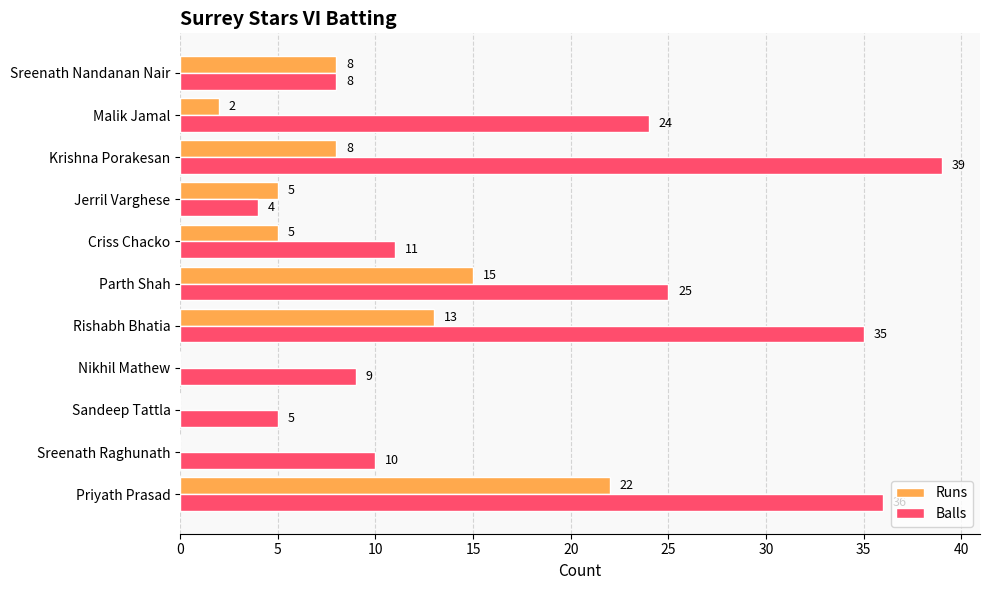

How many series are shown in this chart?

2